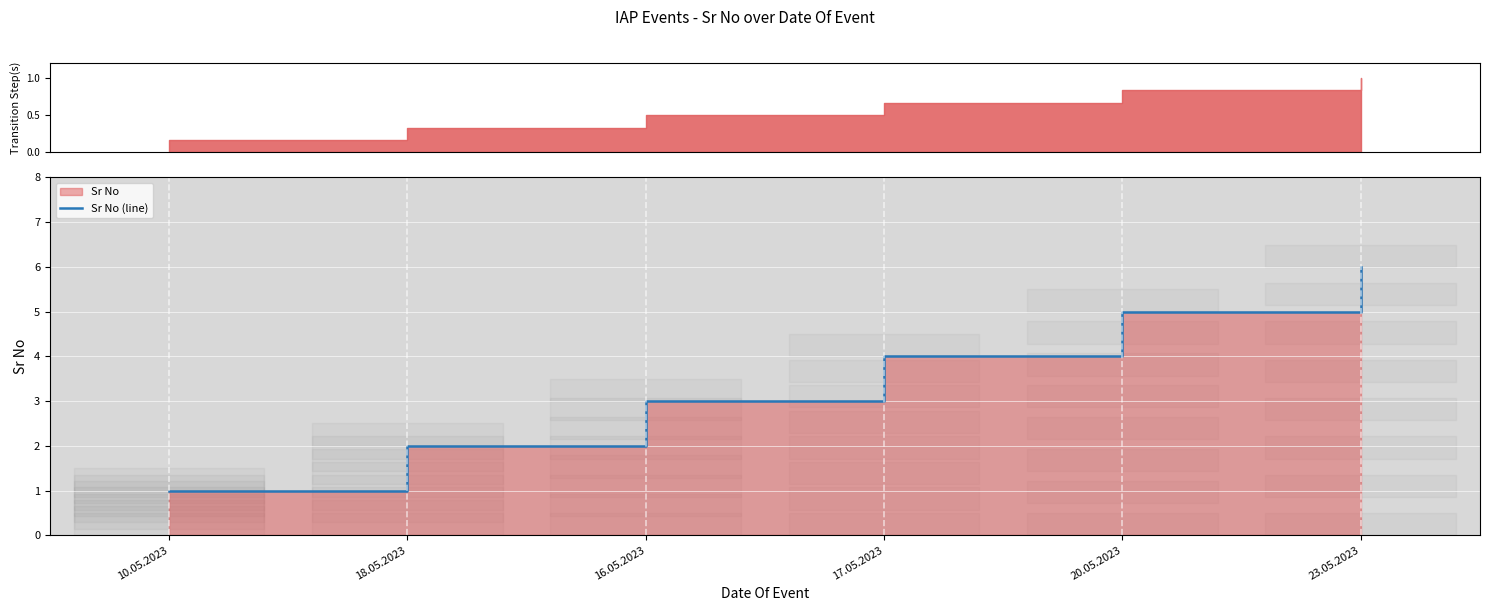

What is the maximum value shown in the chart?

6